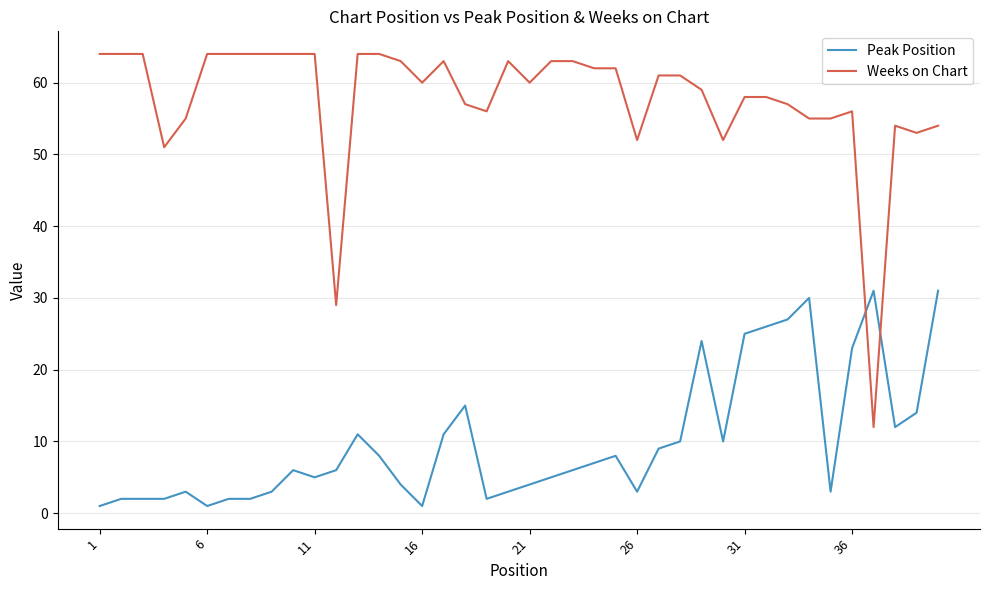

List the series in order of their peak value, lowest first.

Peak Position, Weeks on Chart